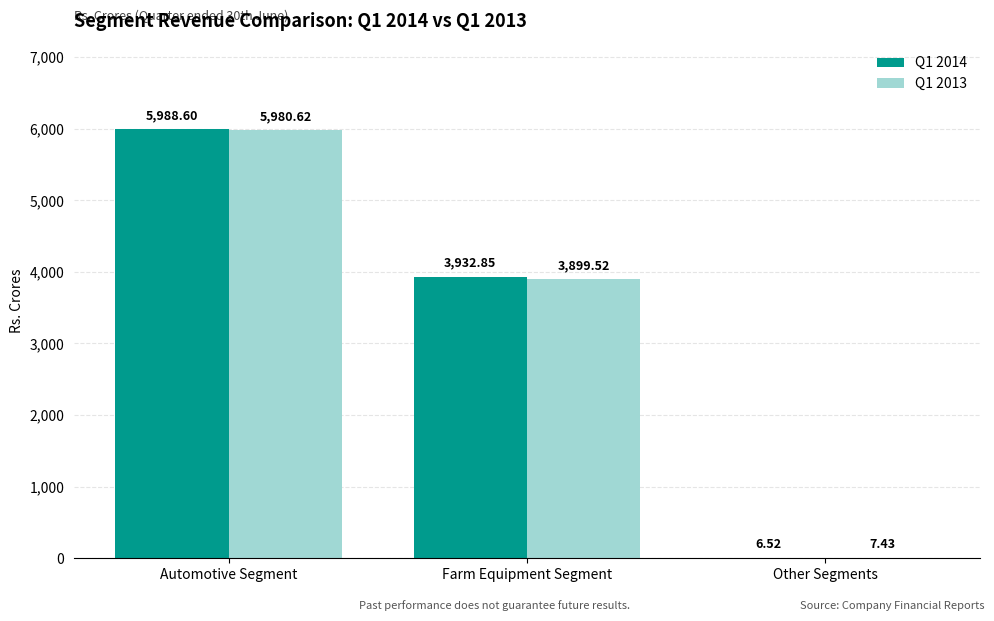

Is the value of Q1 2014 at Other Segments greater than the value of Q1 2013 at Farm Equipment Segment?

No